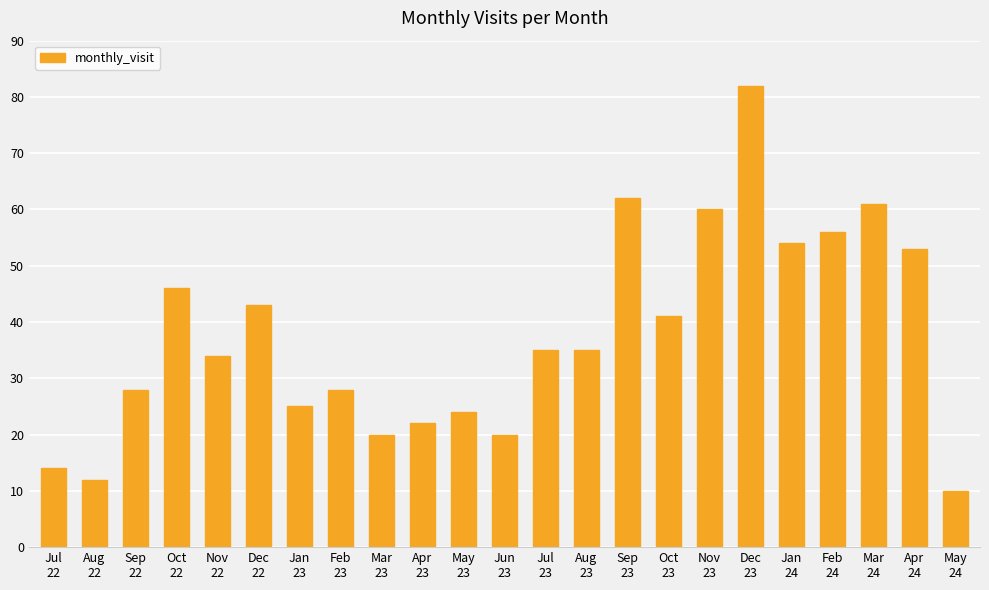

What is the sum of all values?

865